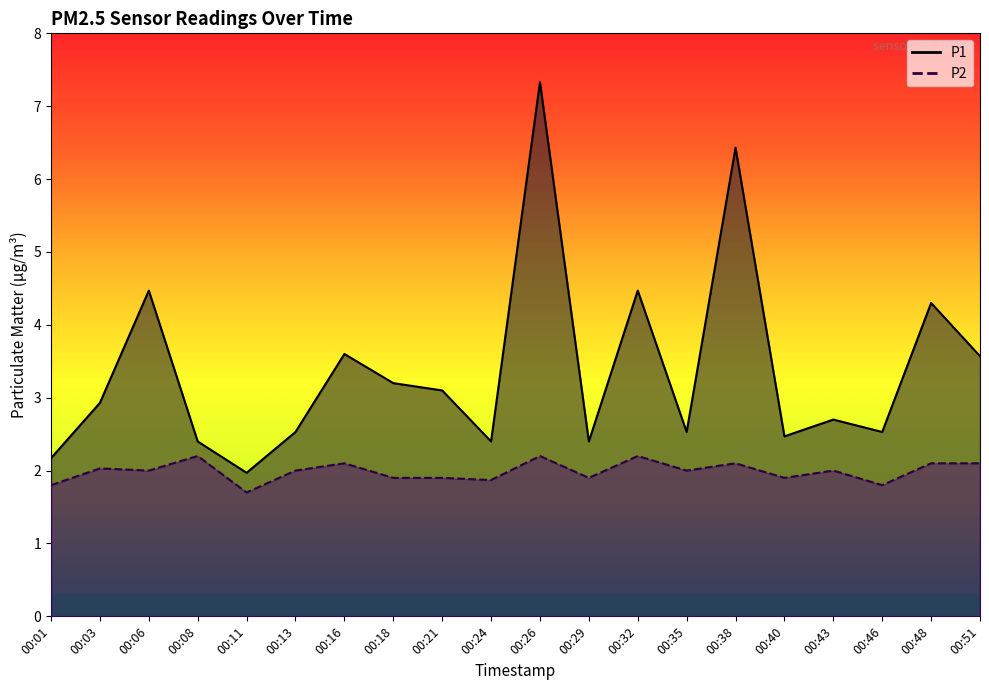

Where is P2 nearest to the value 1?

00:11